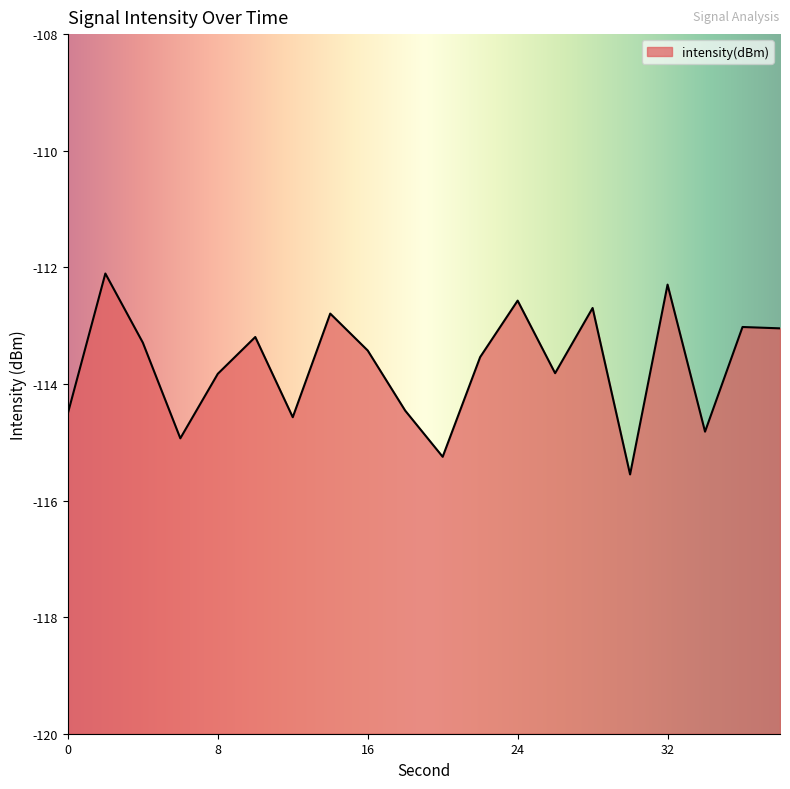

Rank the categories by value from highest to lowest.

2, 32, 24, 28, 14, 36, 38, 10, 4, 16, 22, 26, 8, 18, 0, 12, 34, 6, 20, 30